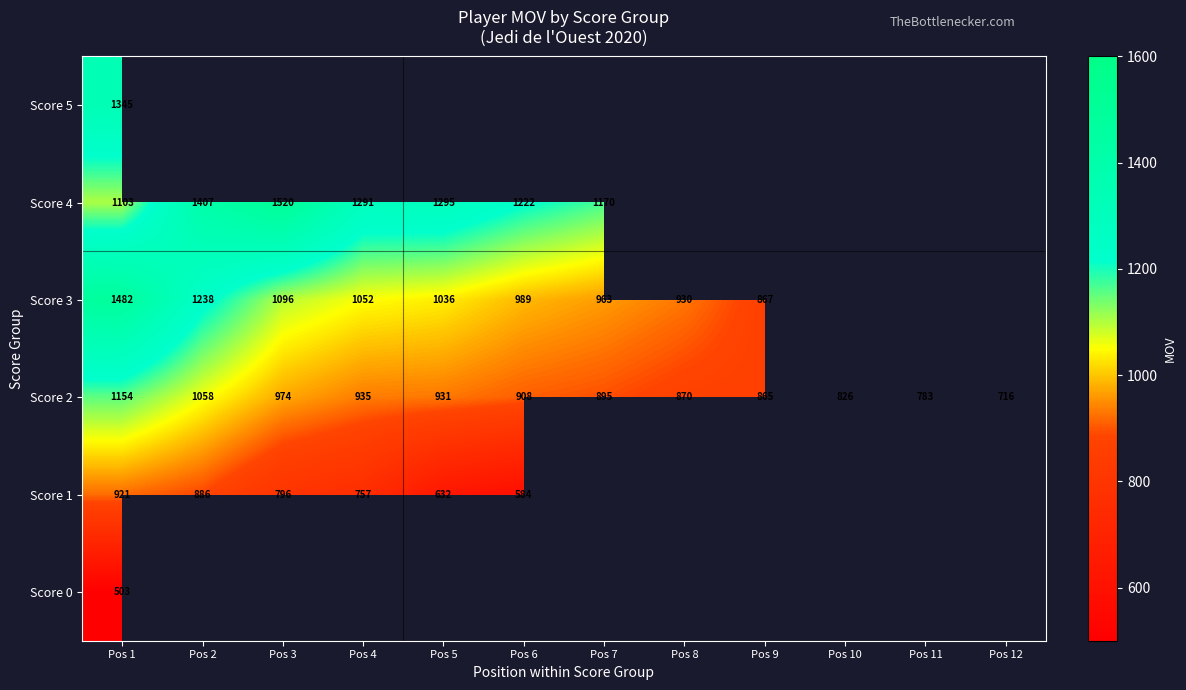

Is the value of Score 3 at Pos 7 greater than the value of Score 4 at Pos 5?

No